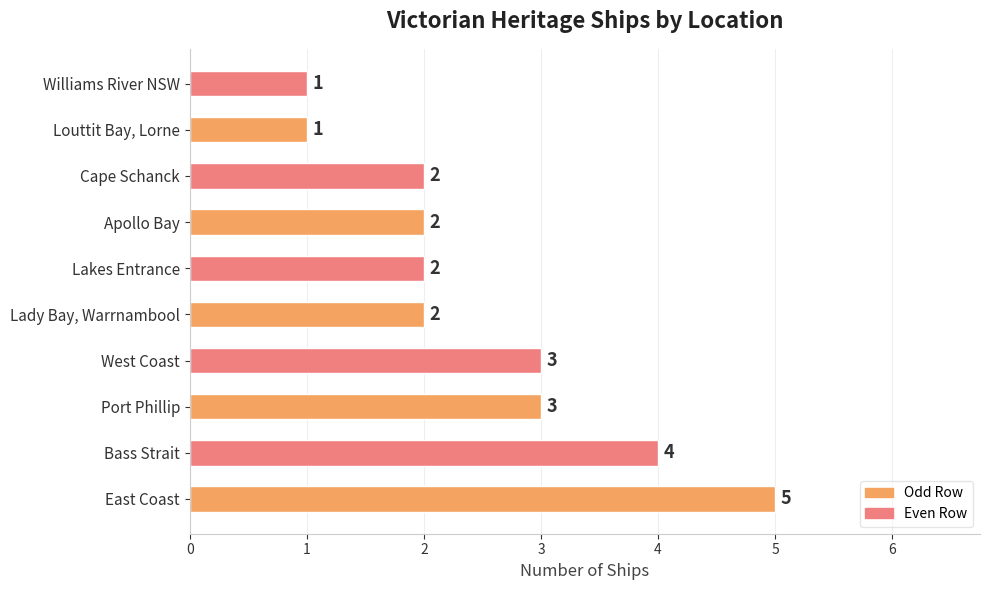

The chart shows a value of 1 at West Coast. True or false?

False